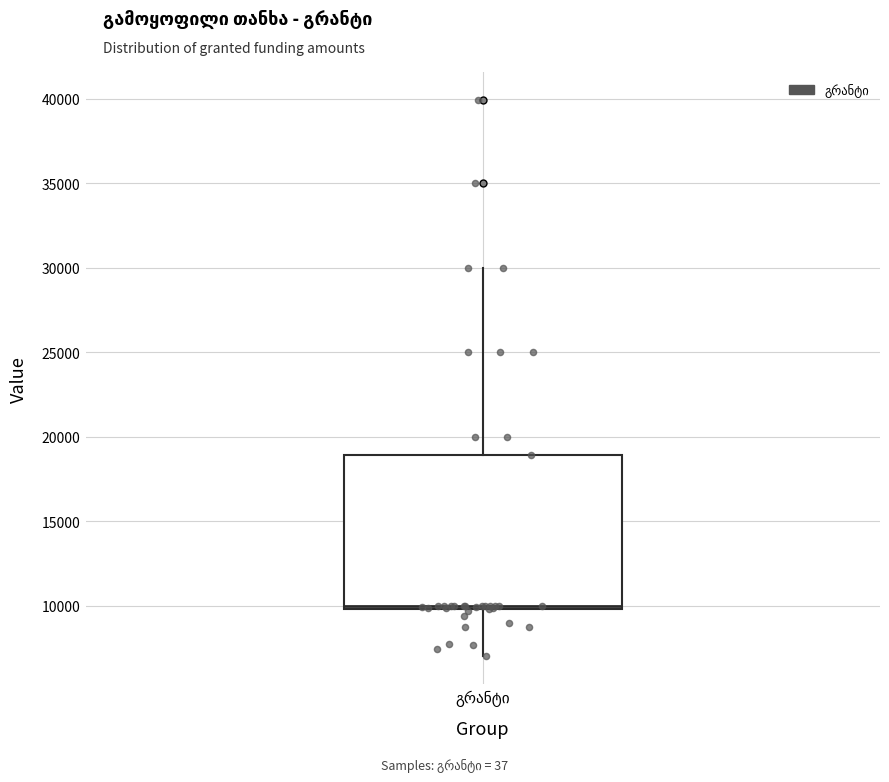

Read this box plot against the y-axis: the position of the median line, the range covered by the box, and the ends of both whiskers. The values are not printed on the chart, so give them approximately, as read against the axis.

median 10000 (just above the box's lower edge), box 10000 to 19000, whiskers 7000 to 30000